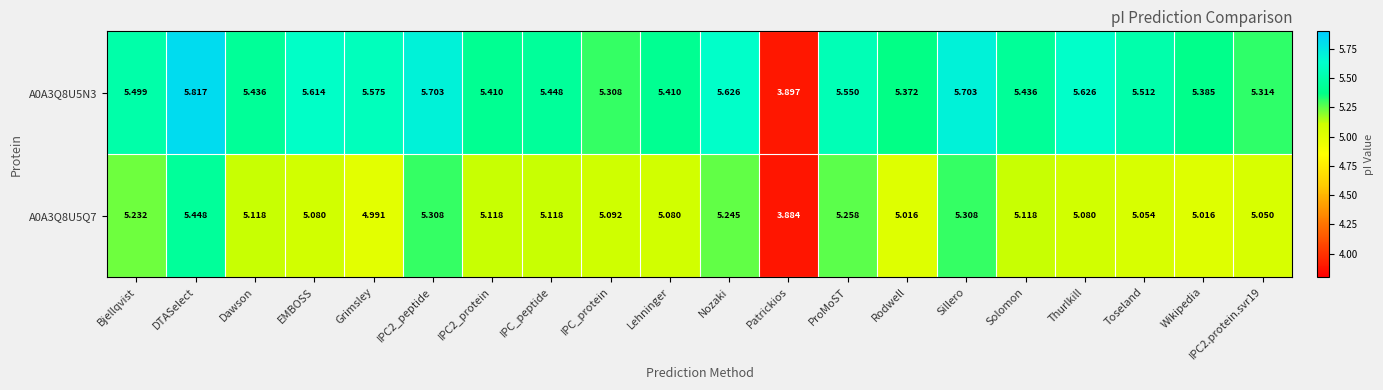

At which category is the sum across all series the highest?

DTASelect